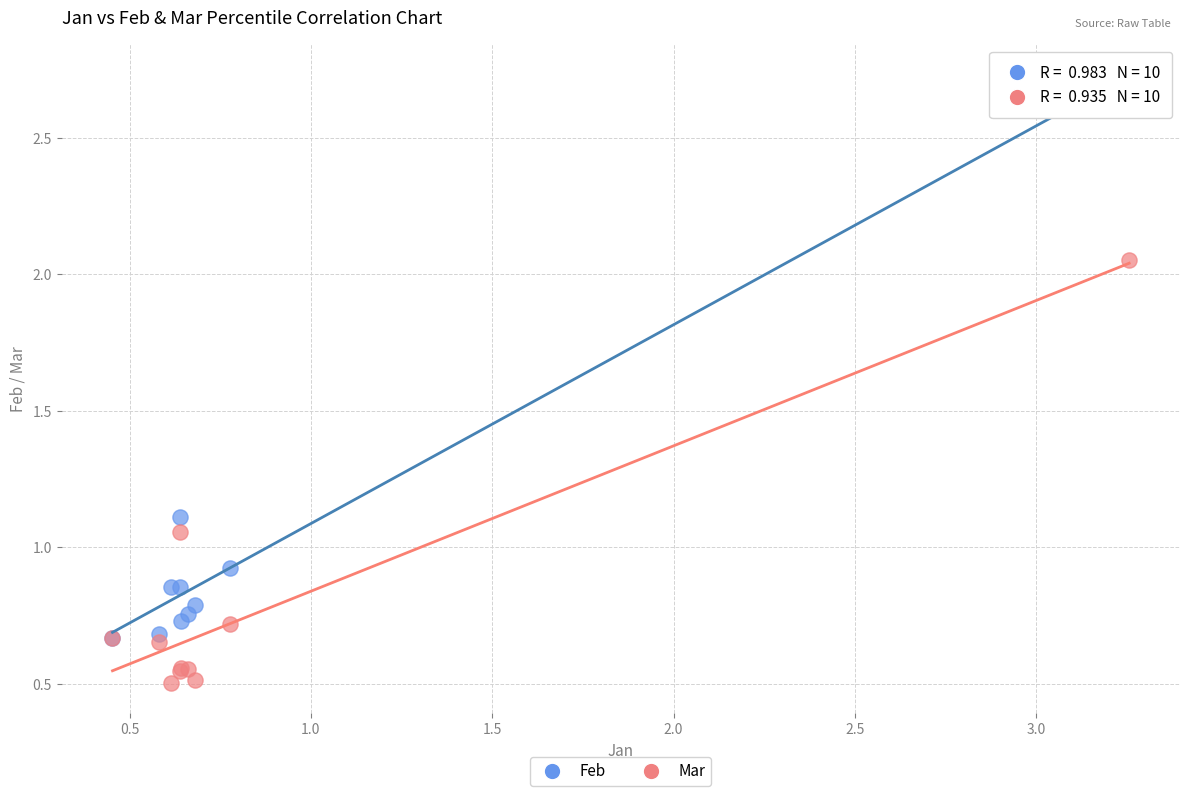

What are all the series names shown in the legend?

Feb, Mar